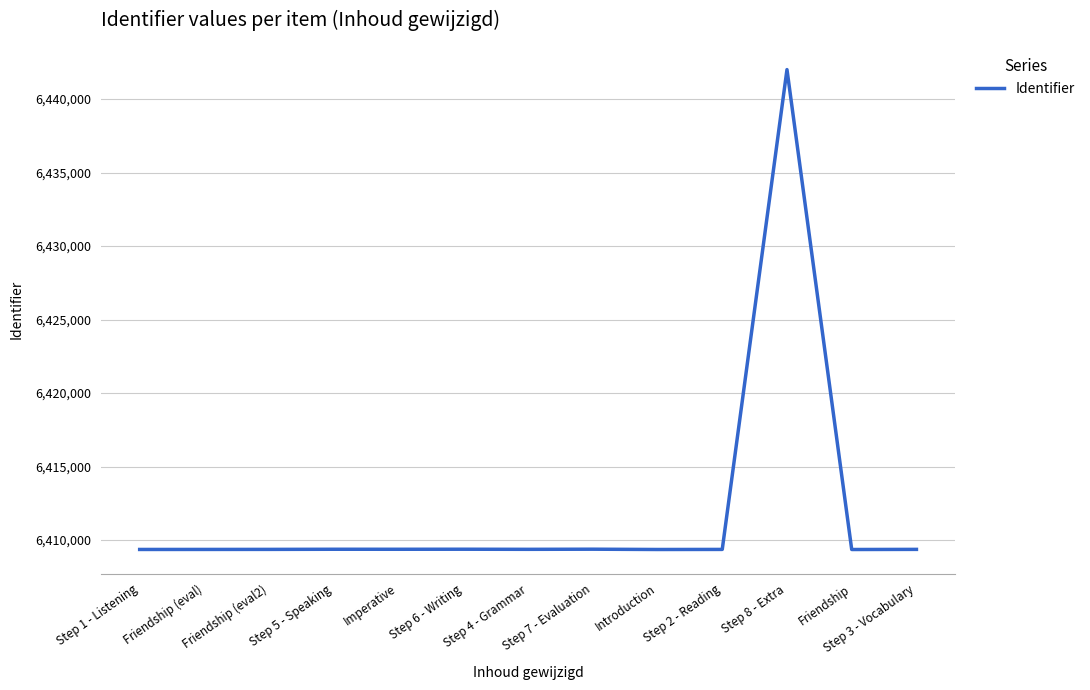

What is the ratio of the value at Friendship to the value at Step 7 - Evaluation?

1.0